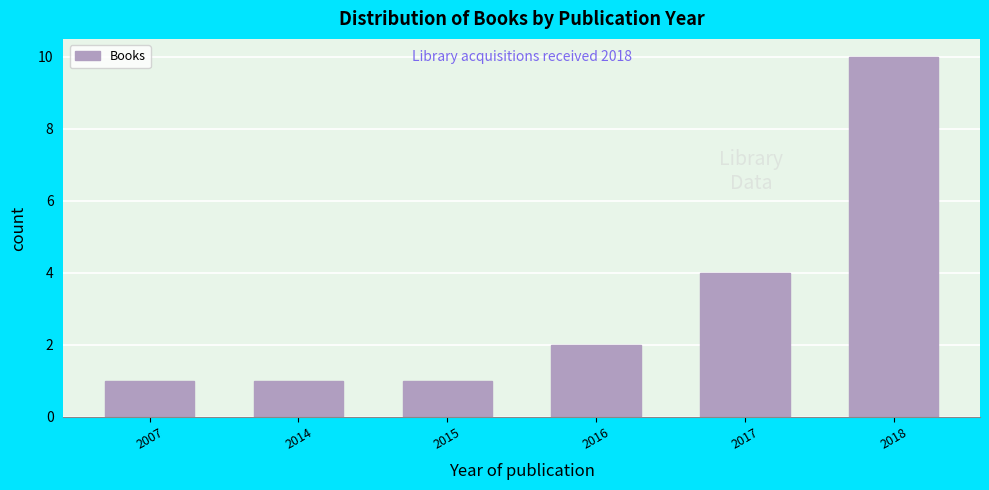

Reading right to left, extract all data points from this chart.

10	4	2	1	1	1